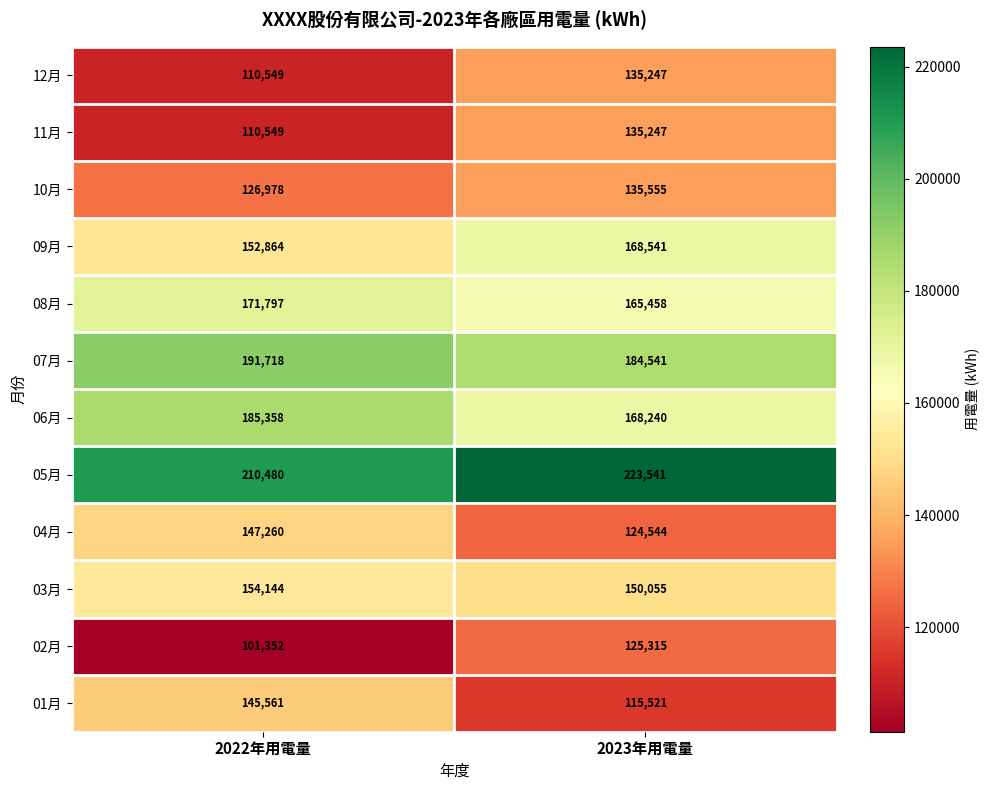

Which series changed the most between 2022年用電量 and 2023年用電量?

01月